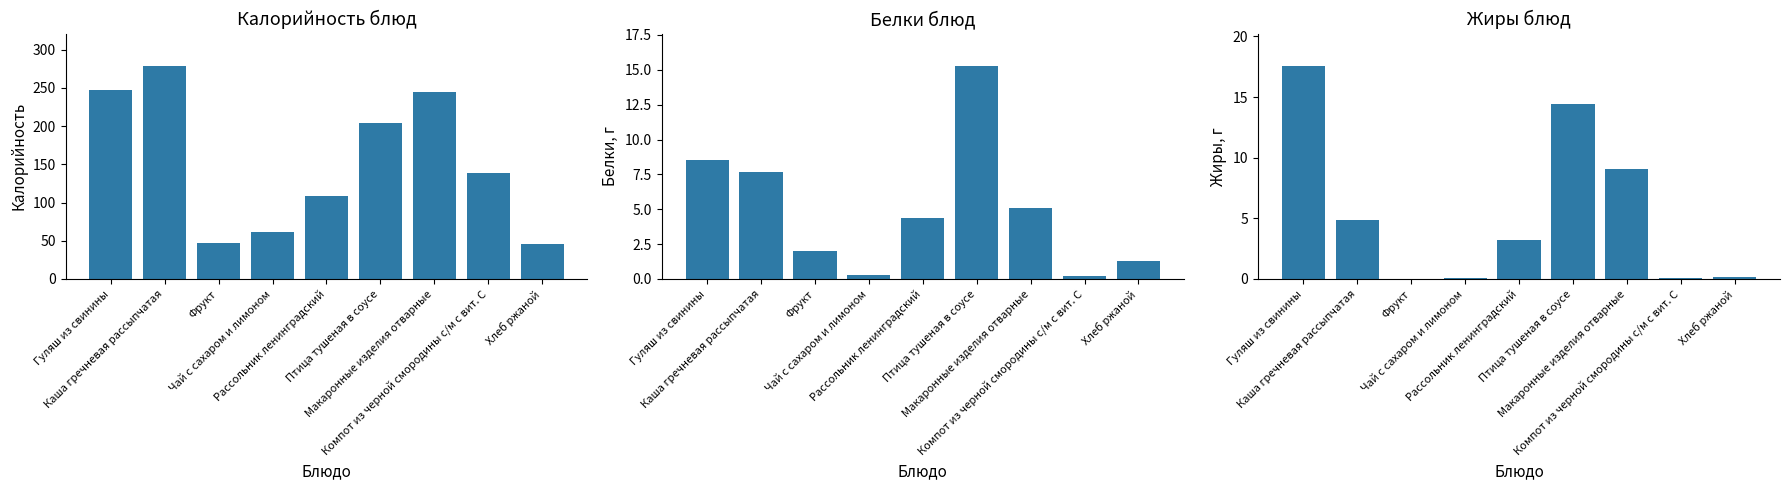

Is it true that Калорийность equals 104.6 at Птица тушеная в соусе?

False